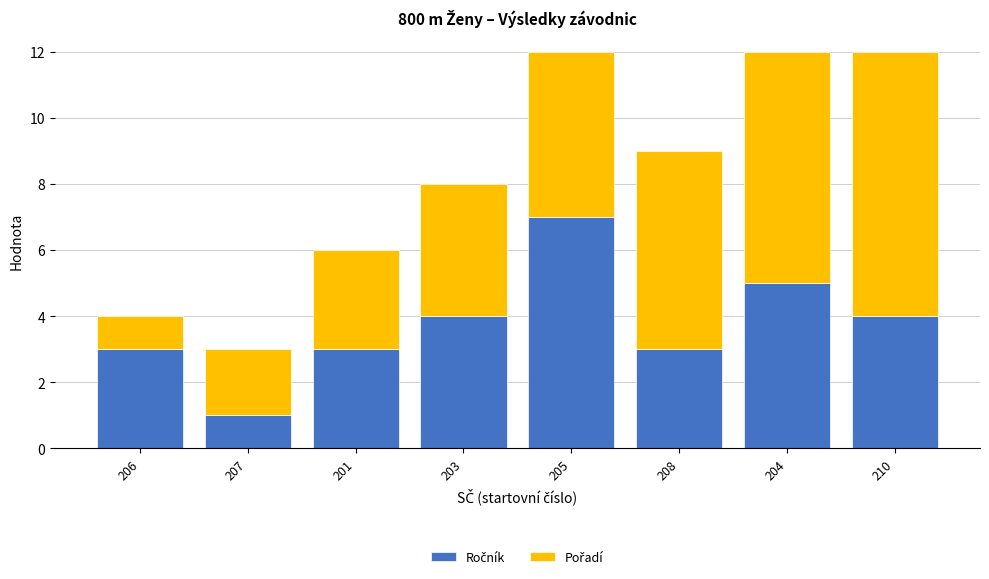

What is the total value across all series at 203?

8